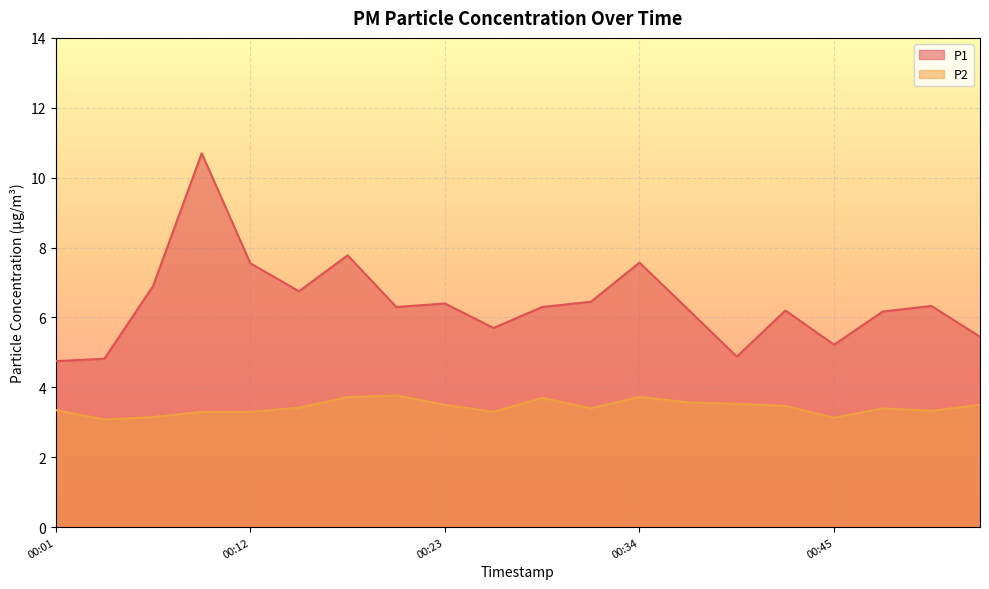

At which category does P2 reach its first local peak?

00:20